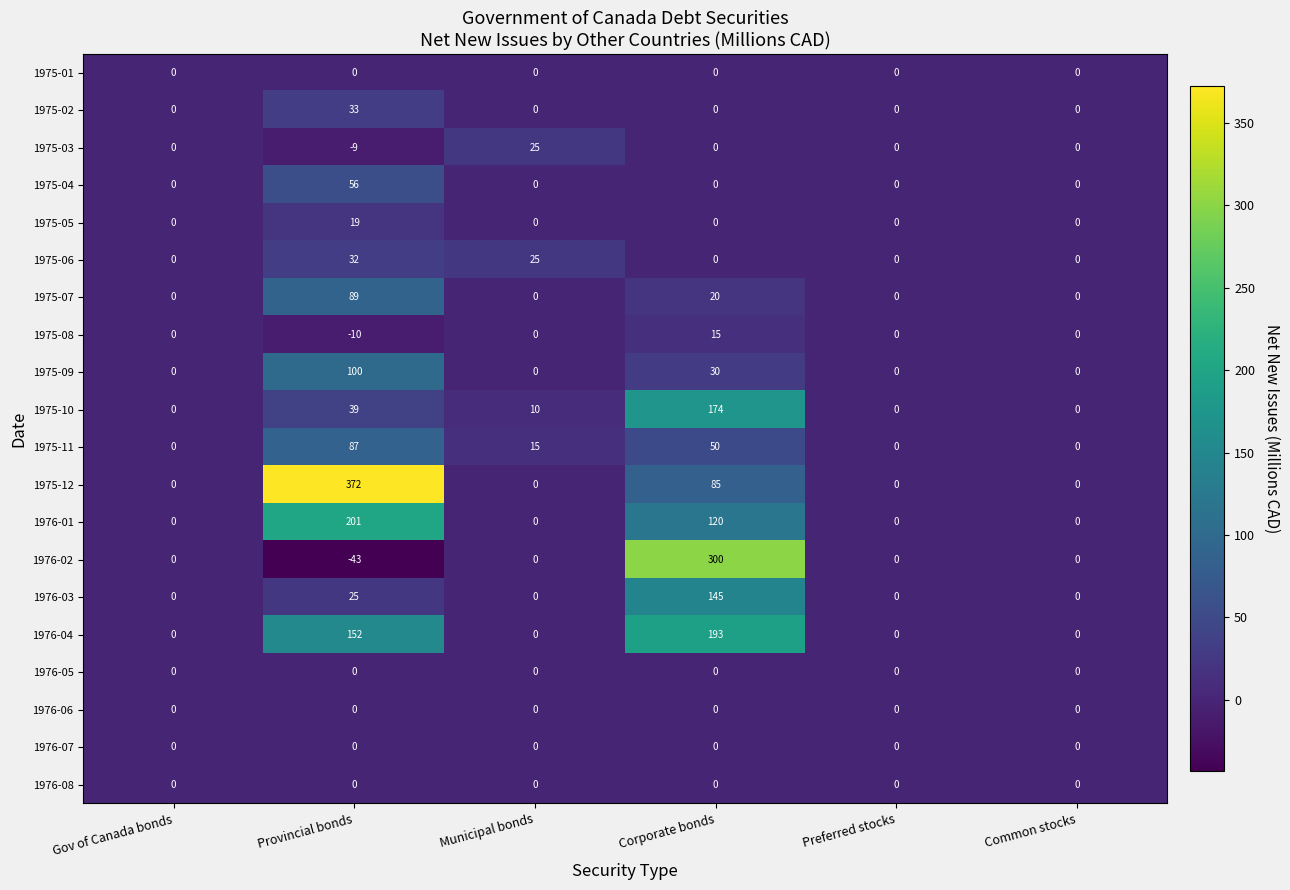

Which series changed the most between Gov of Canada bonds and Provincial bonds?

1975-12